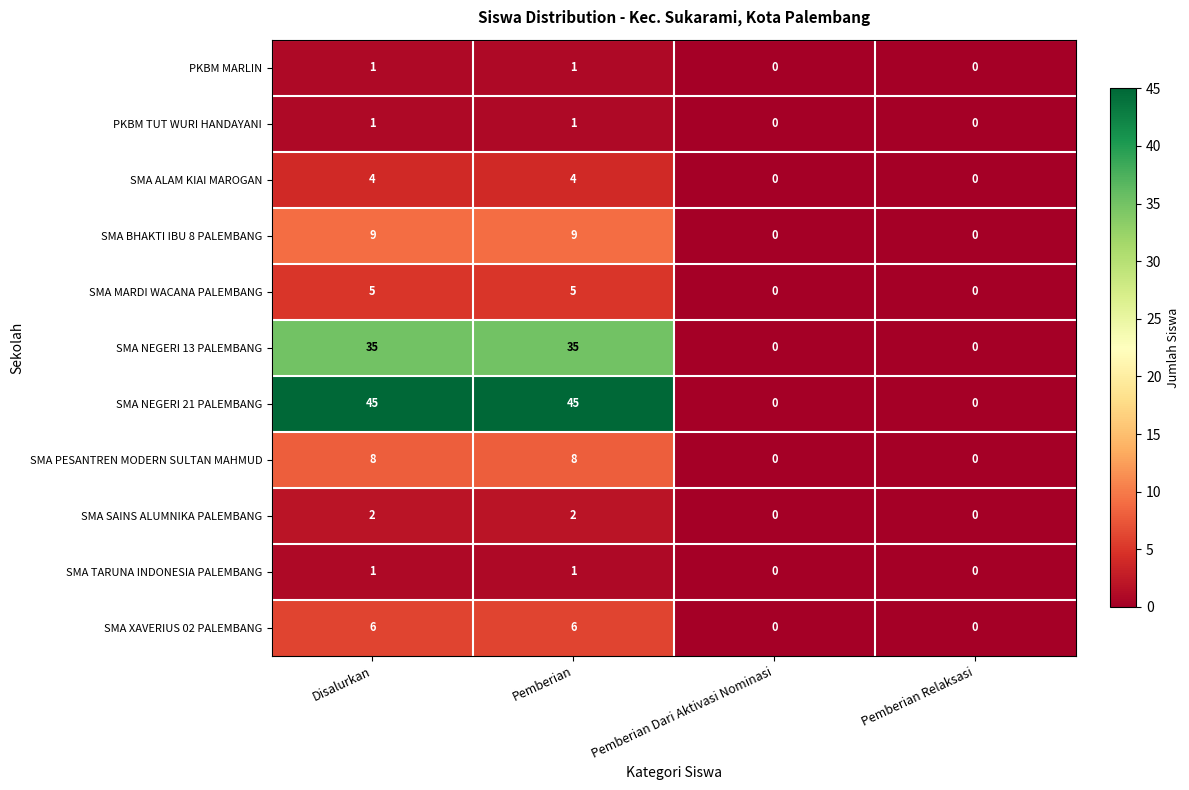

Is the value of SMA NEGERI 21 PALEMBANG at Pemberian greater than the value of SMA NEGERI 13 PALEMBANG at Disalurkan?

Yes